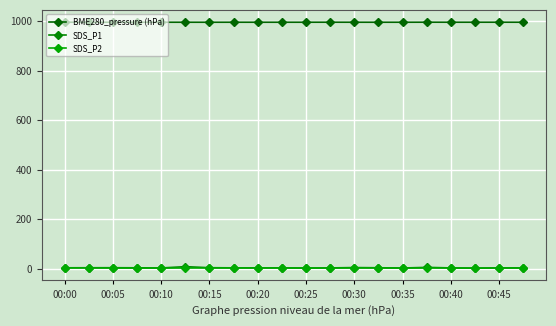

How many data points in SDS_P1 are less than 3?

3